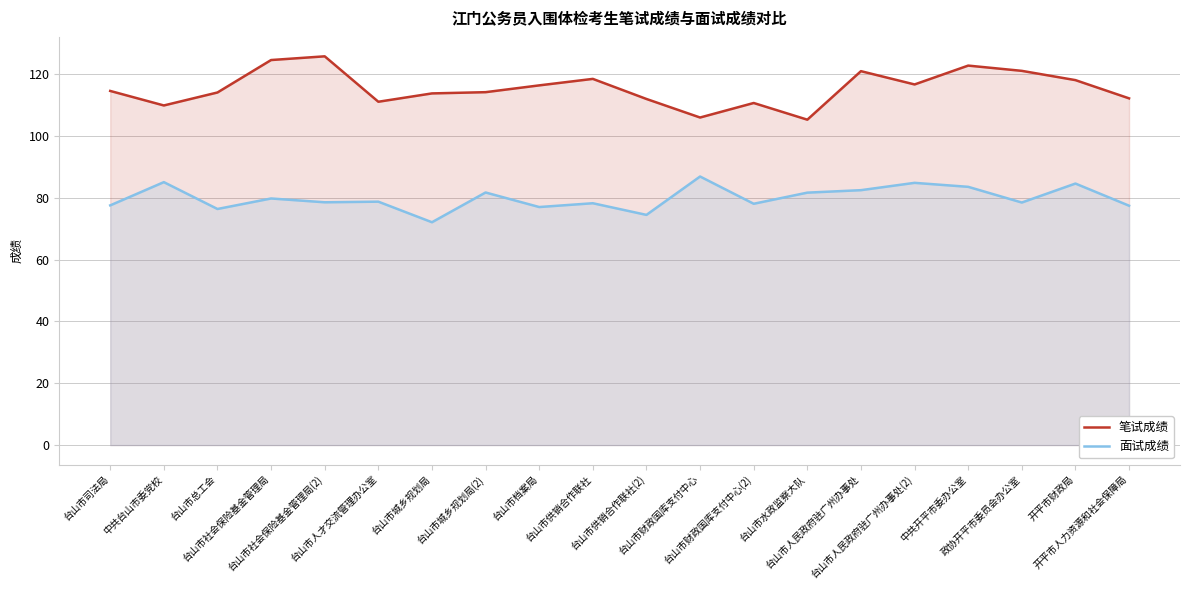

At how many categories does at least one series exceed 91?

20